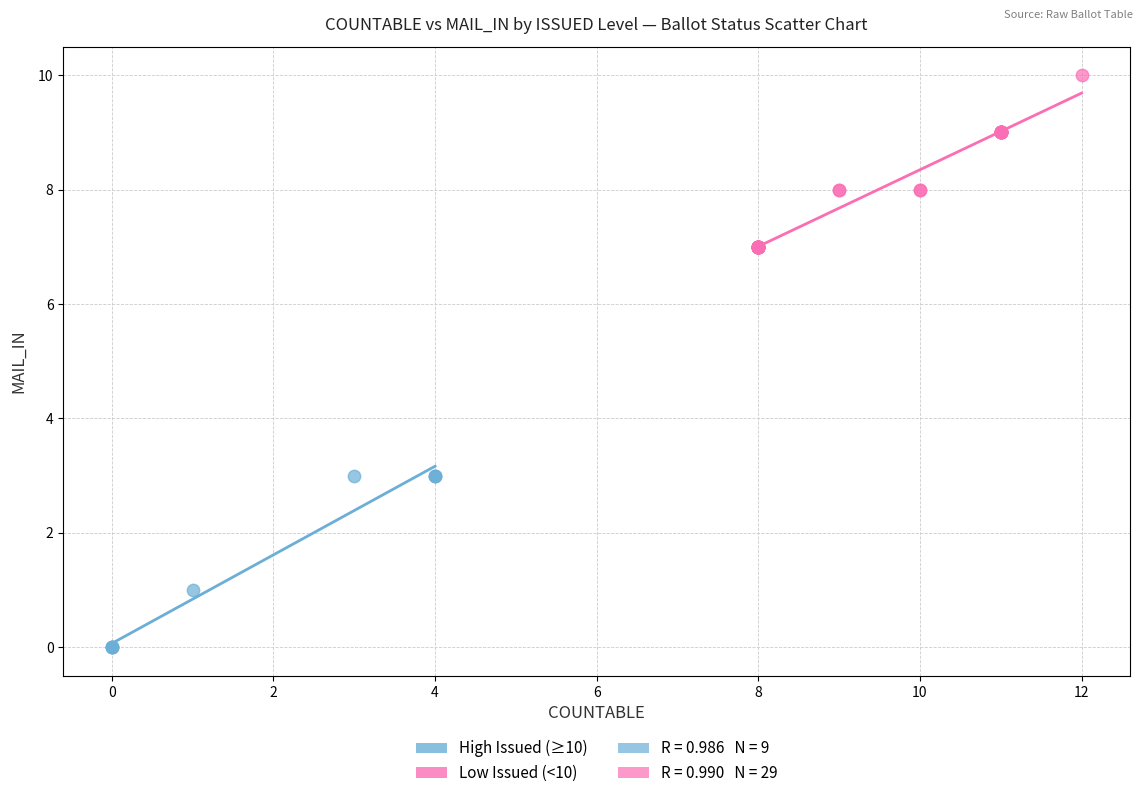

Which series reaches the minimum Y coordinate?

High Issued (≥10)